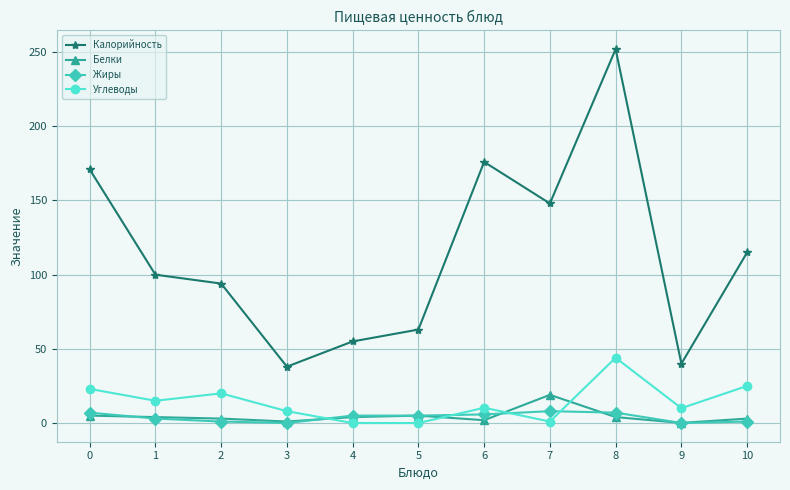

True or false: Углеводы and Белки cross at least once.

True